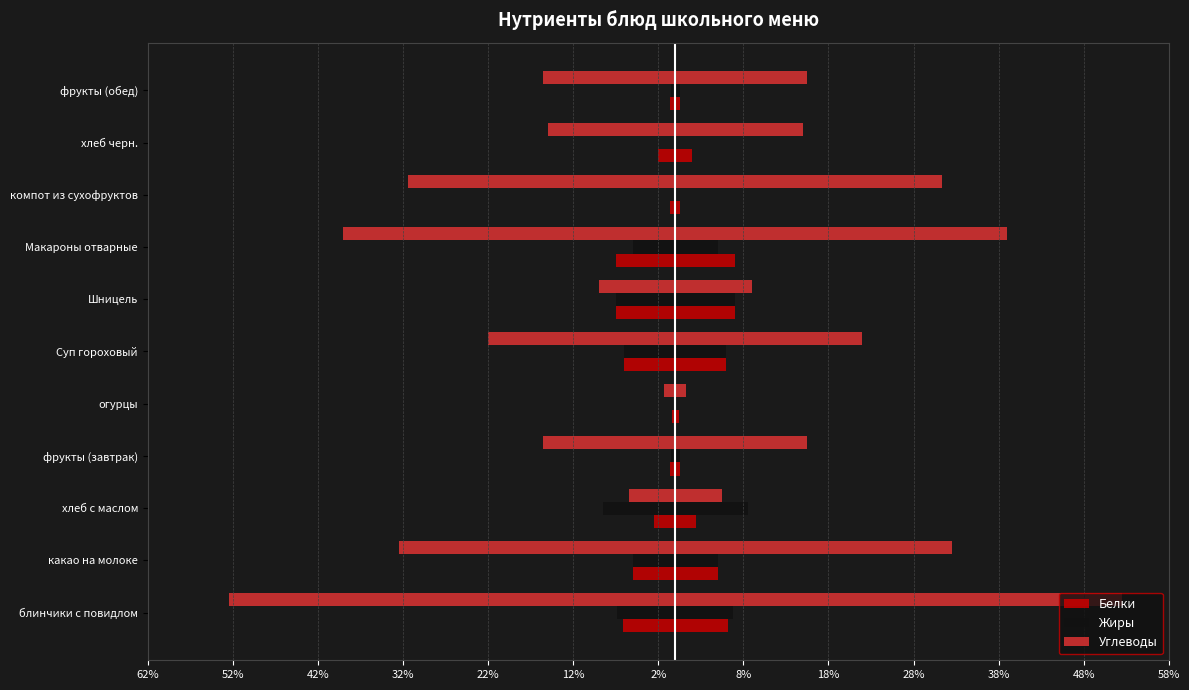

At how many categories does at least one series exceed -35?

11